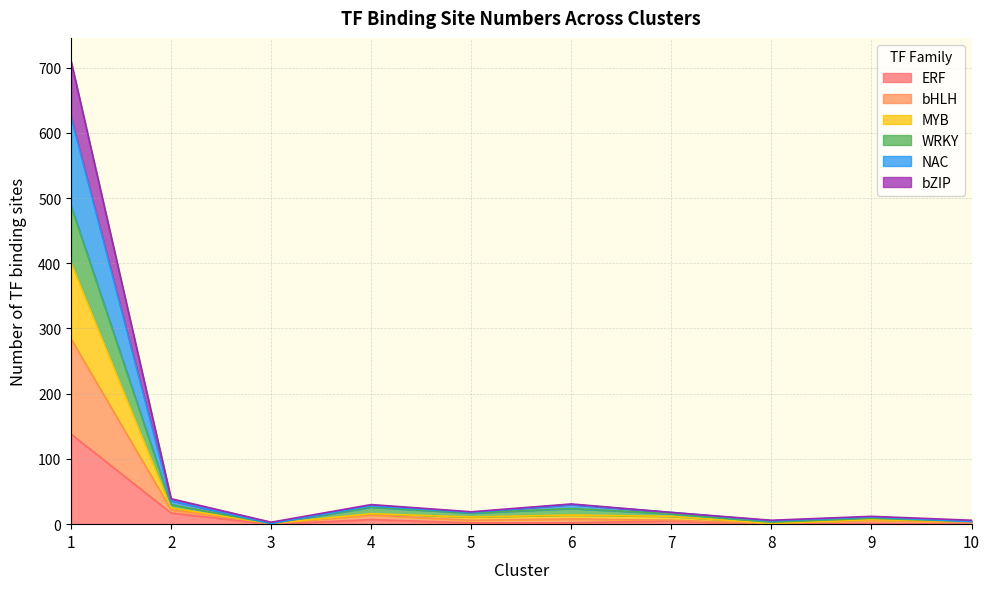

What is the highest value of the ERF series?

138